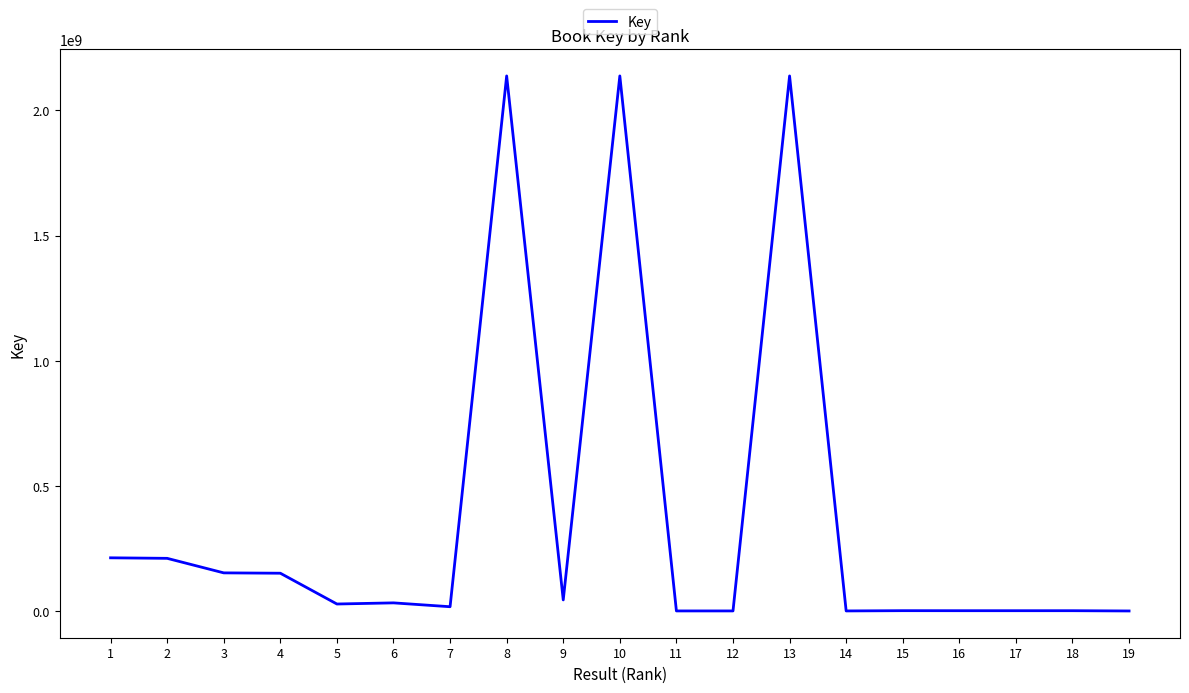

Is it true that the value at 13 is 2137650625?

True